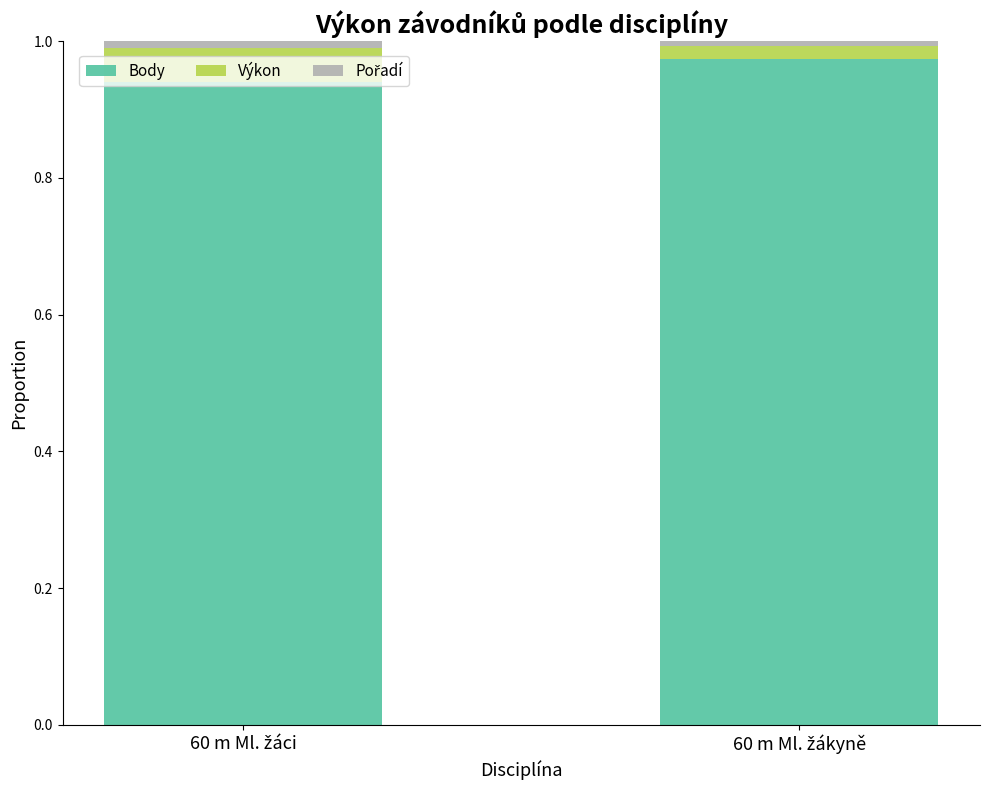

What is the label of the 1st bar from the left?

60 m Ml. žáci